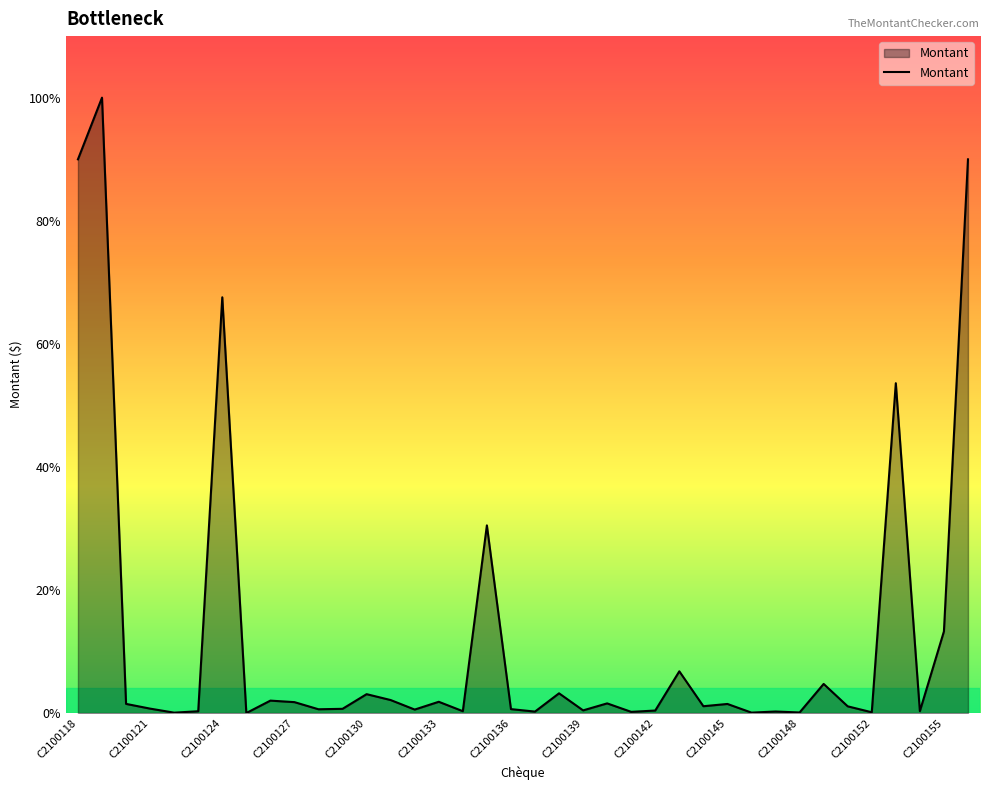

Does the chart have visible grid lines?

No